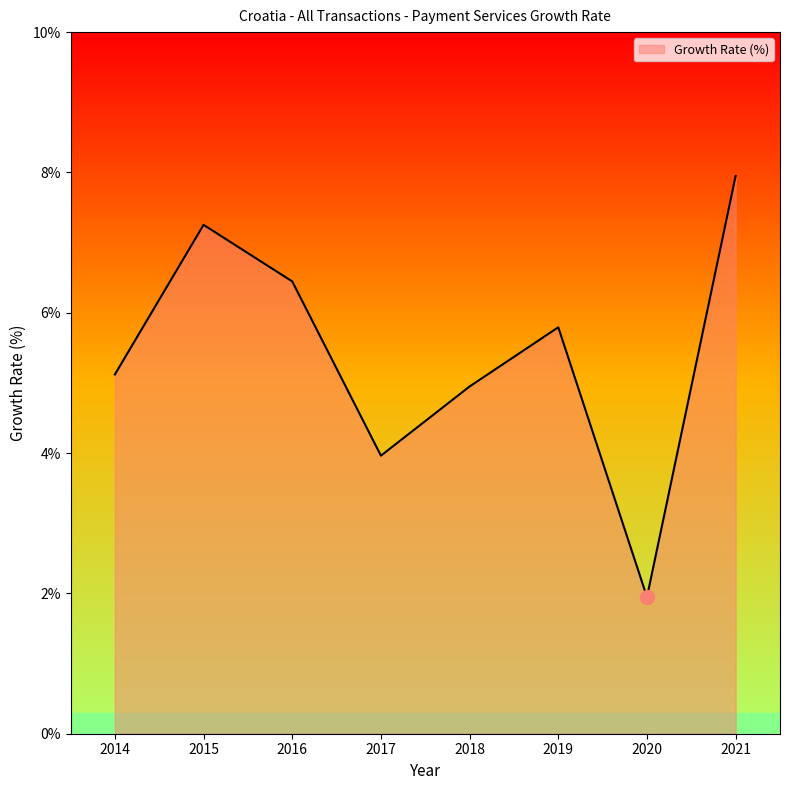

Reading left to right, transcribe all the data shown in this chart.

2014=5.1	2015=7.3	2016=6.4	2017=4.0	2018=4.9	2019=5.8	2020=1.9	2021=8.0